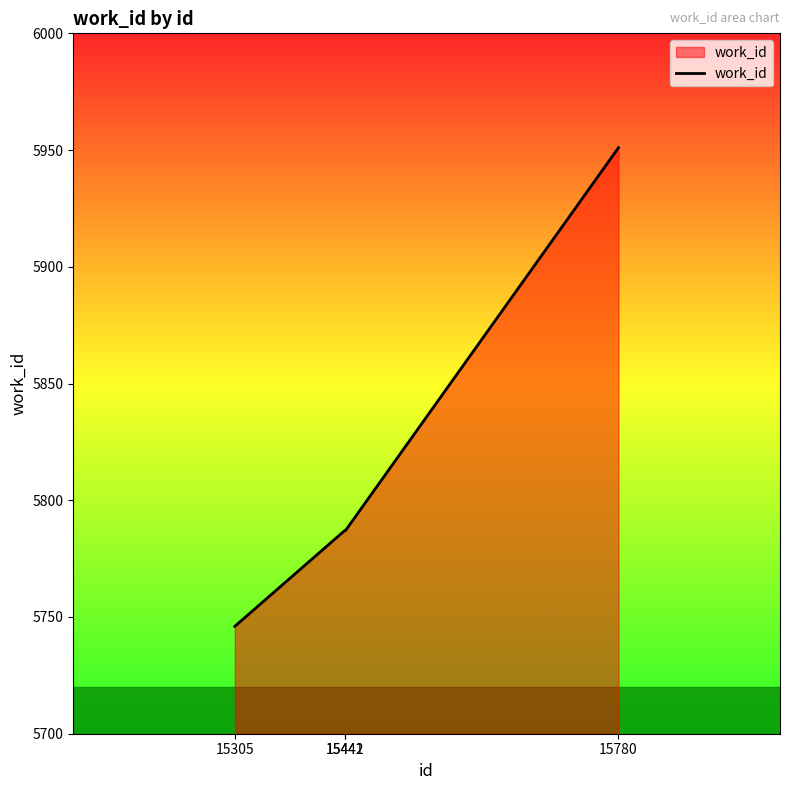

What is the difference between the maximum and second lowest values?

164